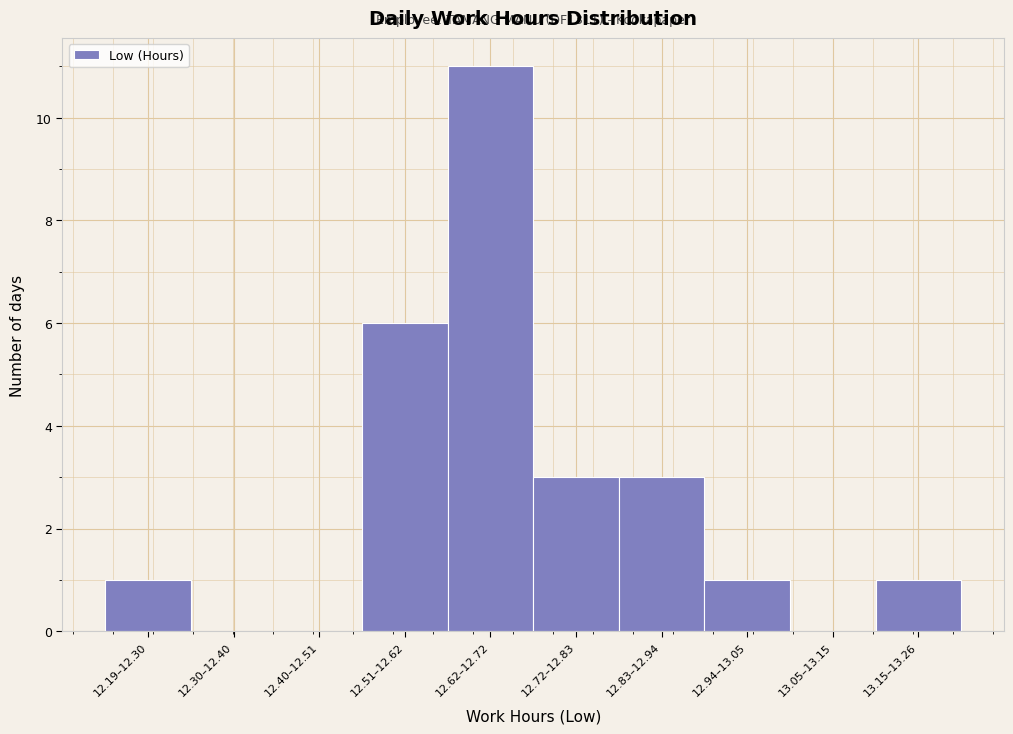

Reading left to right, extract all data points from this chart.

12.19–12.30=1	12.30–12.40=0	12.40–12.51=0	12.51–12.62=6	12.62–12.72=11	12.72–12.83=3	12.83–12.94=3	12.94–13.05=1	13.05–13.15=0	13.15–13.26=1